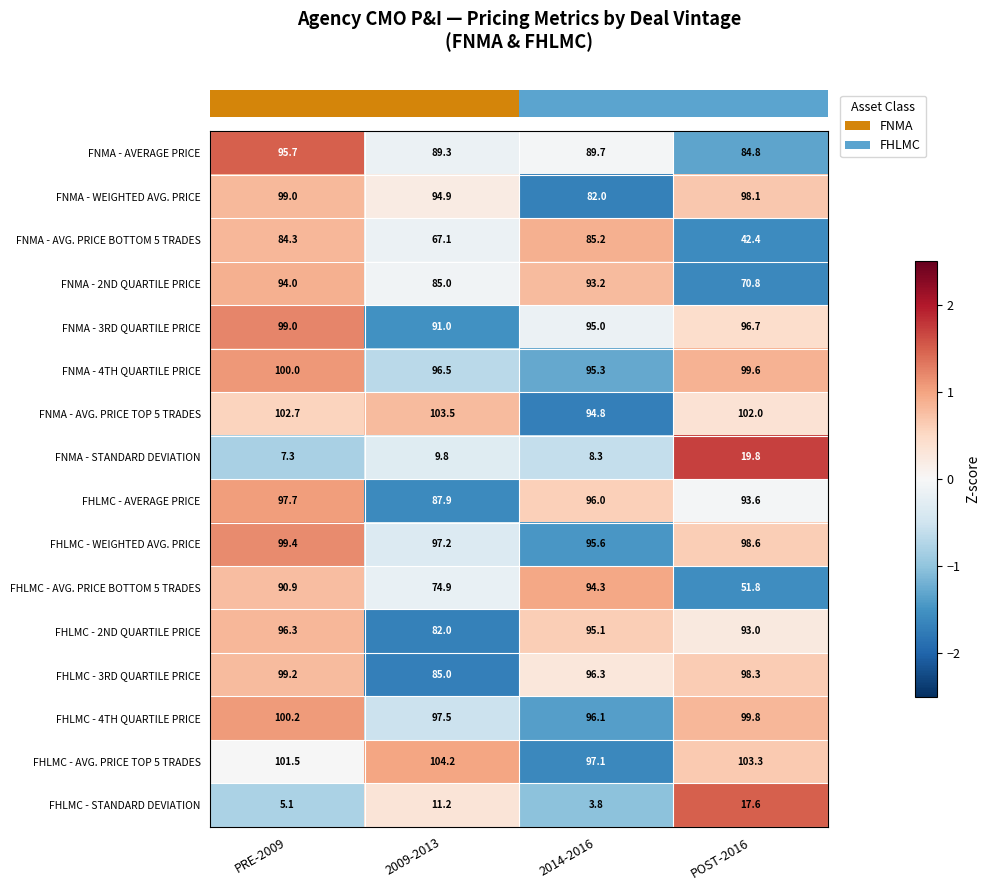

What is the sum of all FHLMC - AVG. PRICE TOP 5 TRADES values?

406.1